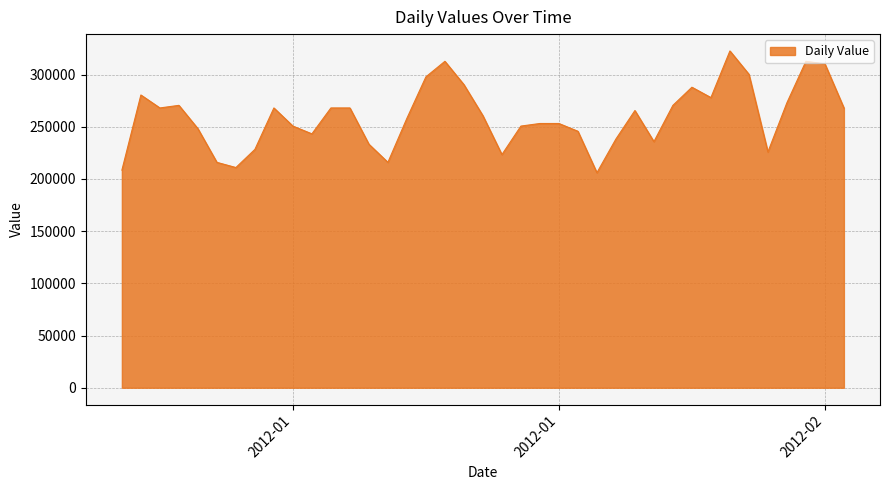

How many lines are shown in the chart?

1